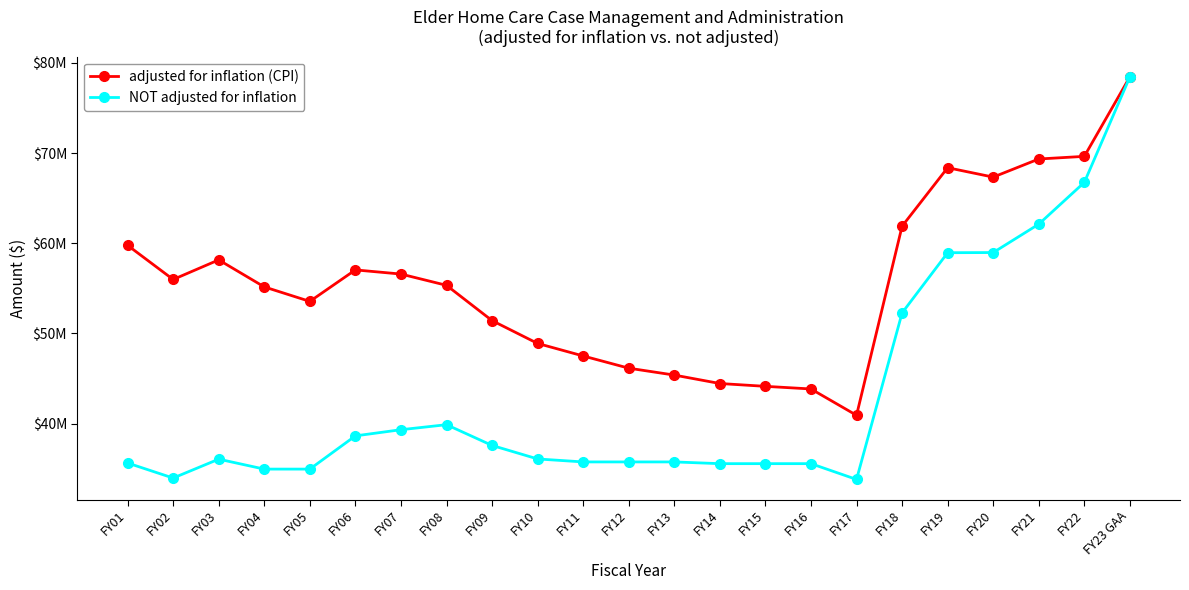

At which category does NOT adjusted for inflation reach its first local valley?

FY02